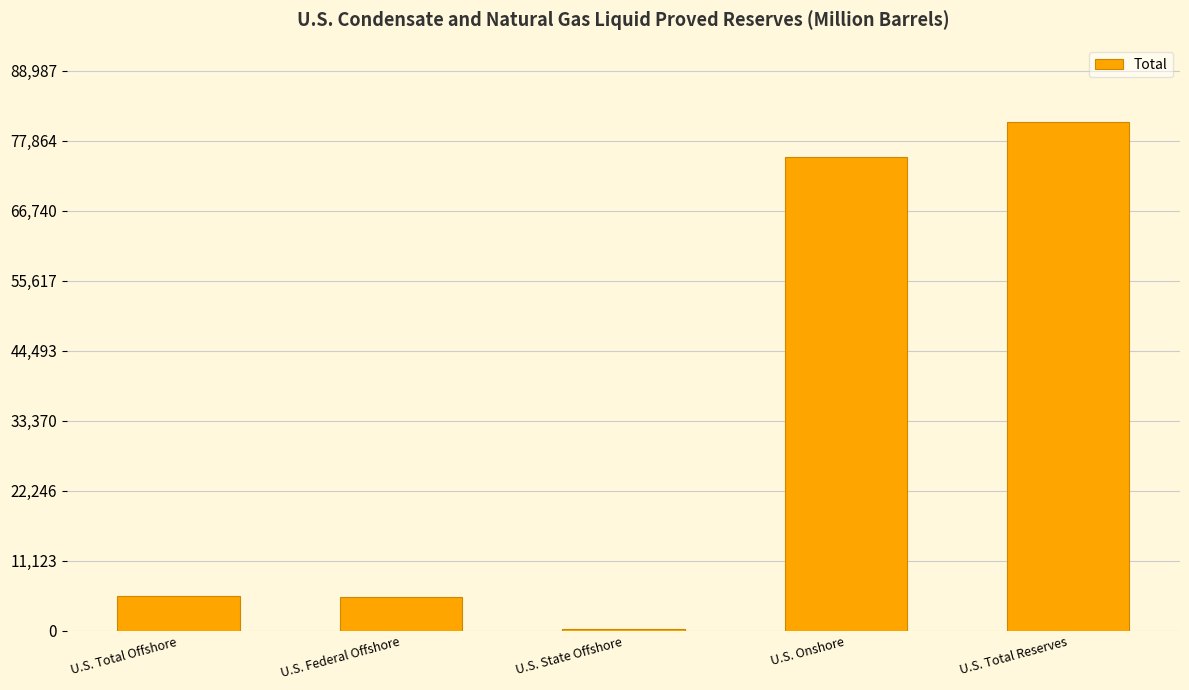

Is it true that the value at U.S. Onshore is 43597?

False